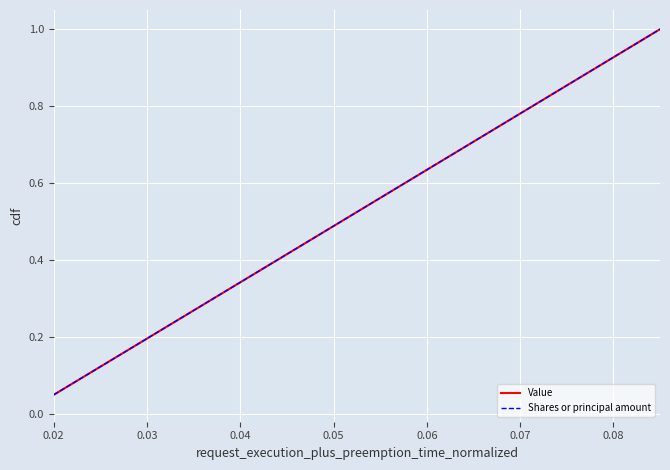

Does the chart have visible grid lines?

Yes